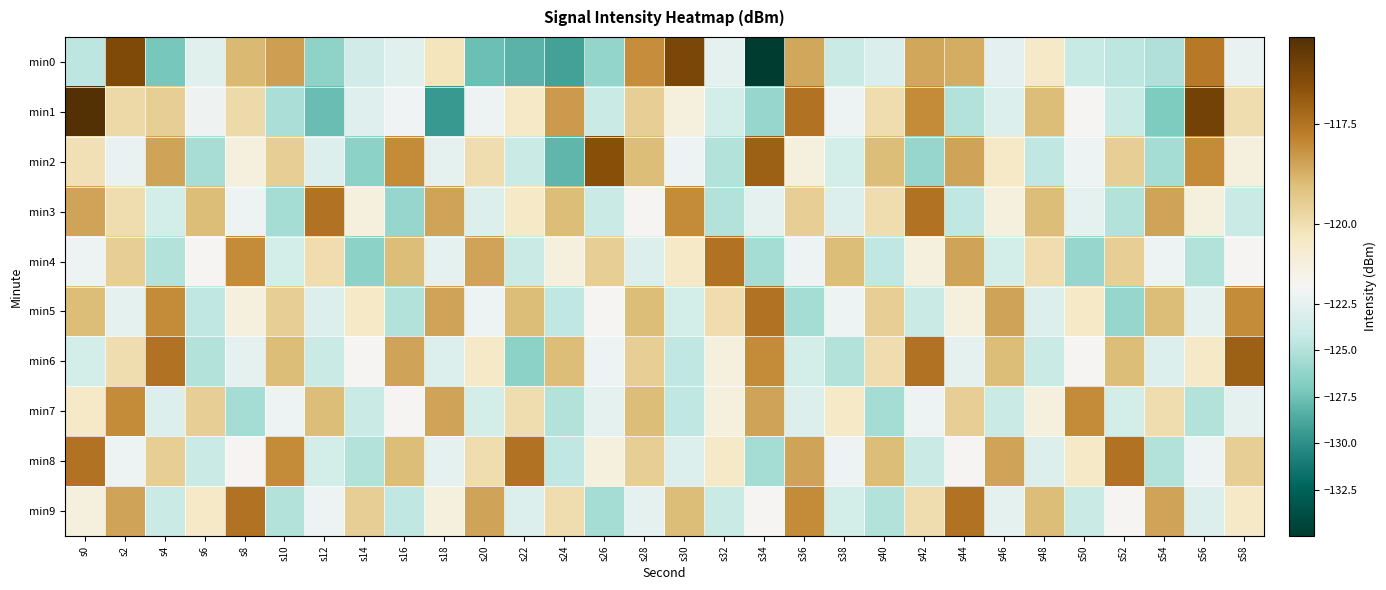

Between s22 and s6, which is larger?

s6